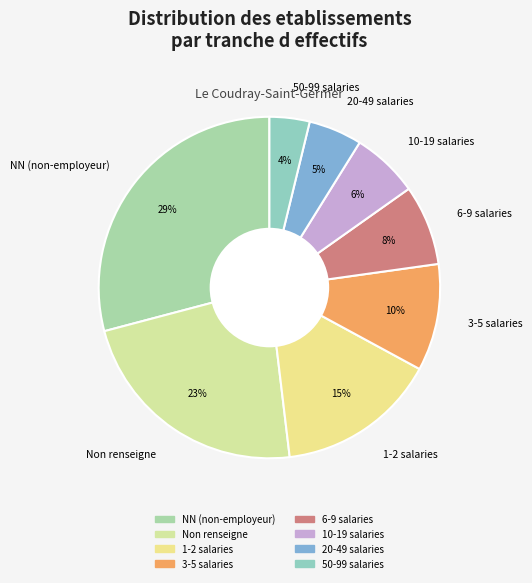

Which category has the biggest portion of the pie?

NN (non-employeur)